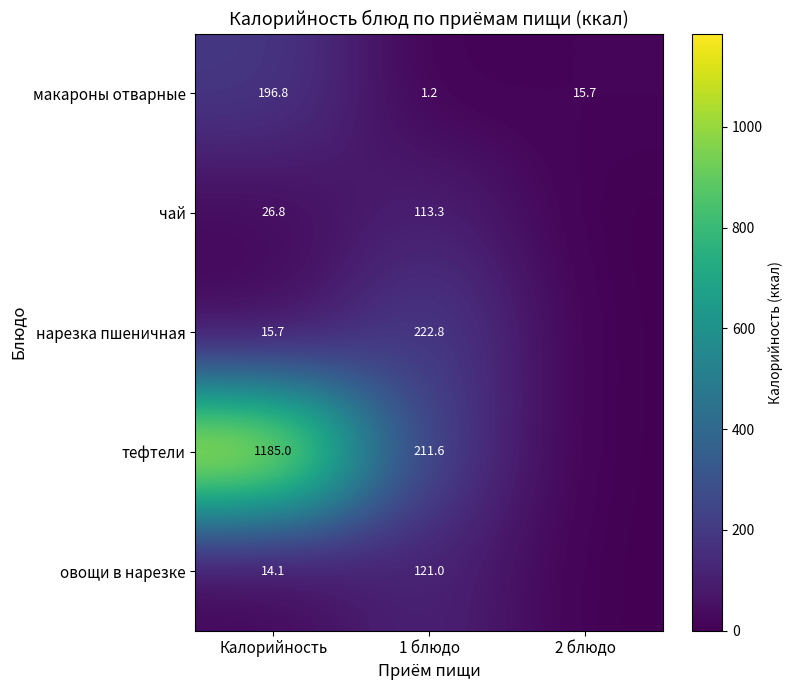

What is the difference between the макароны отварные values at 2 блюдо and 1 блюдо?

14.5